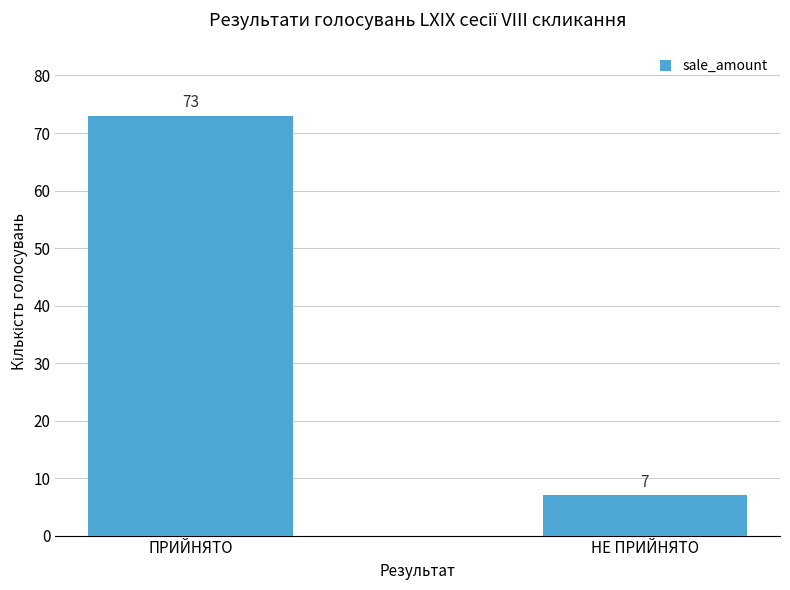

Reading left to right, extract all data points from this chart.

73	7